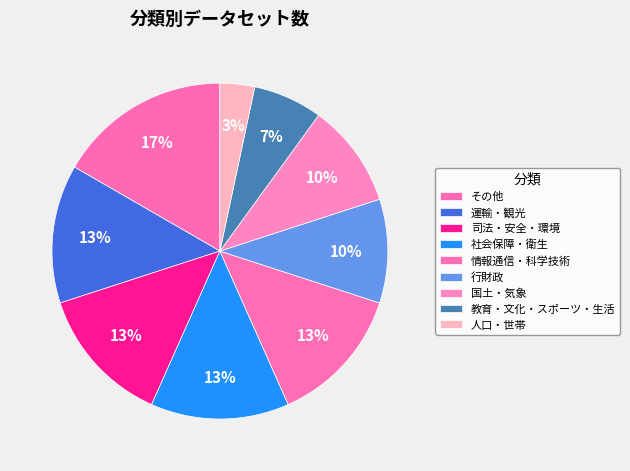

How many segments does this pie chart have?

9